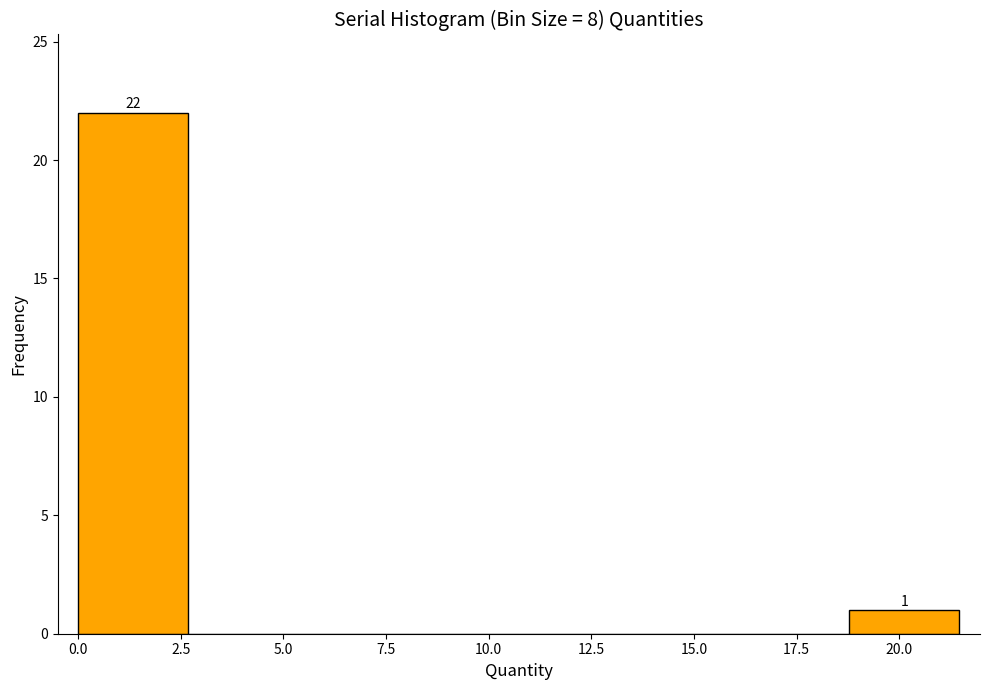

Over which range of the x-axis is the bar tallest?

0.0 to 2.5